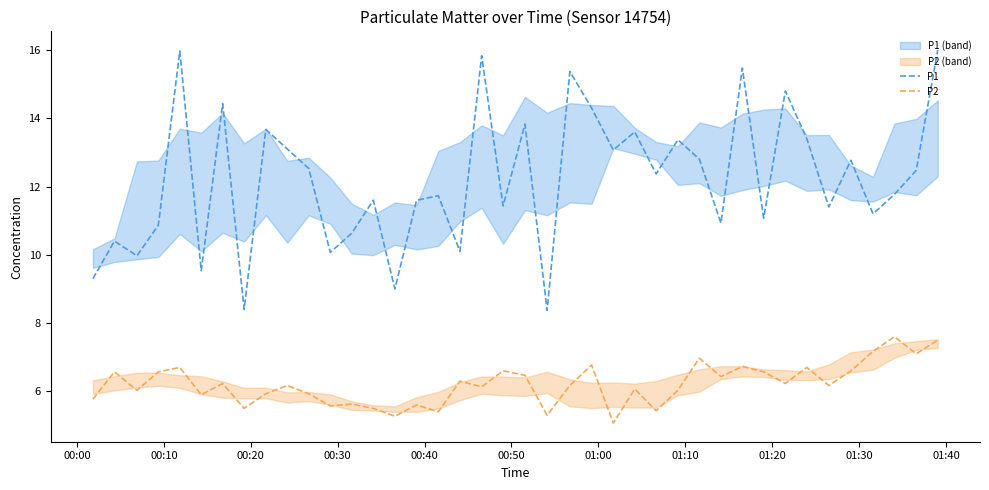

True or false: P1 and P2 intersect in this chart.

False